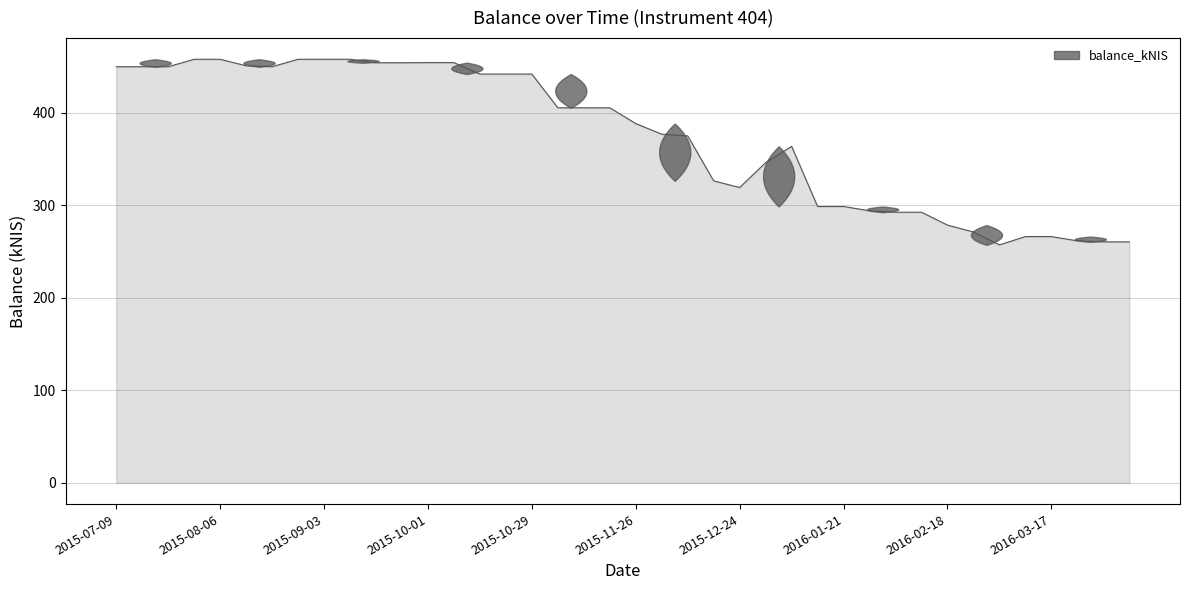

How many lines are shown in the chart?

1